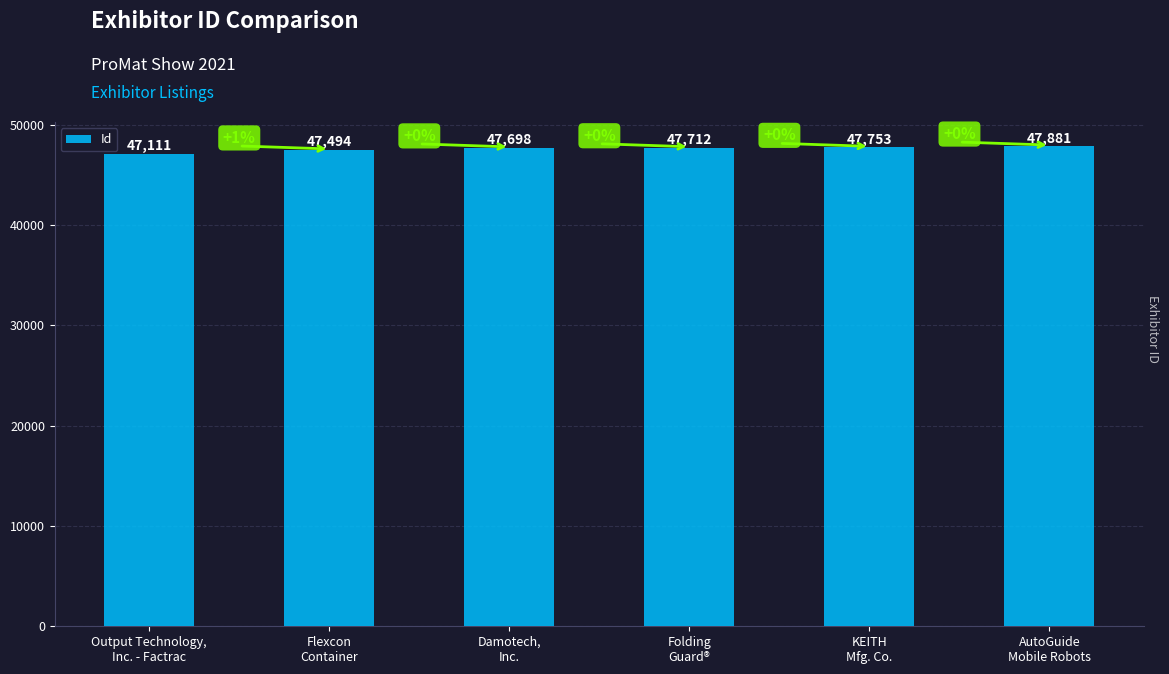

Is it true that the value at Damotech,
Inc. is 47698?

True